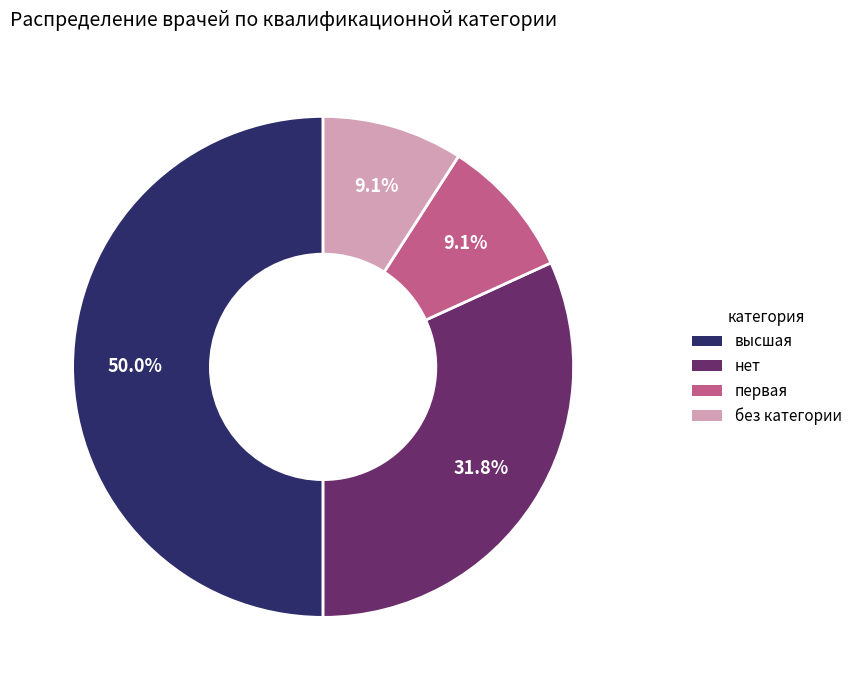

Between высшая and нет, which is larger?

высшая